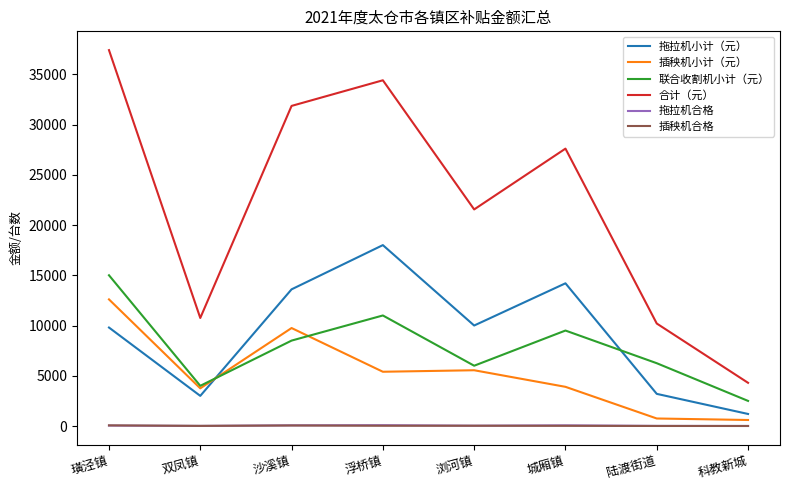

Which series has the widest spread of values?

合计（元）